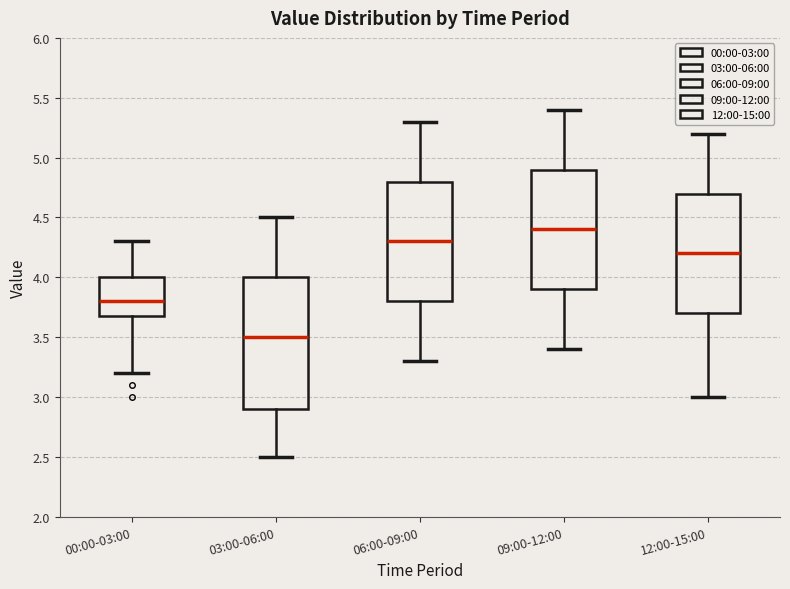

Where does the lower whisker of the box for 03:00-06:00 end on the y-axis? The values are not printed on the chart, so give them approximately, as read against the axis.

2.5